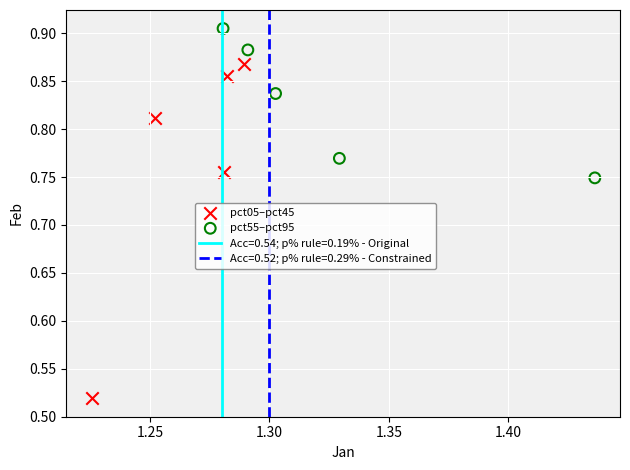

Which series has the widest spread of Y values?

pct05–pct45